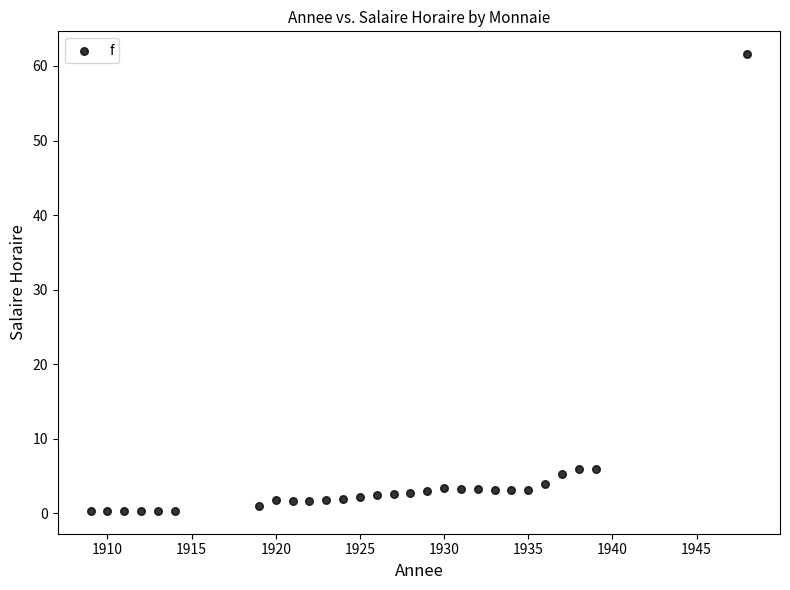

What is the range of Y values (max minus min)?

61.3